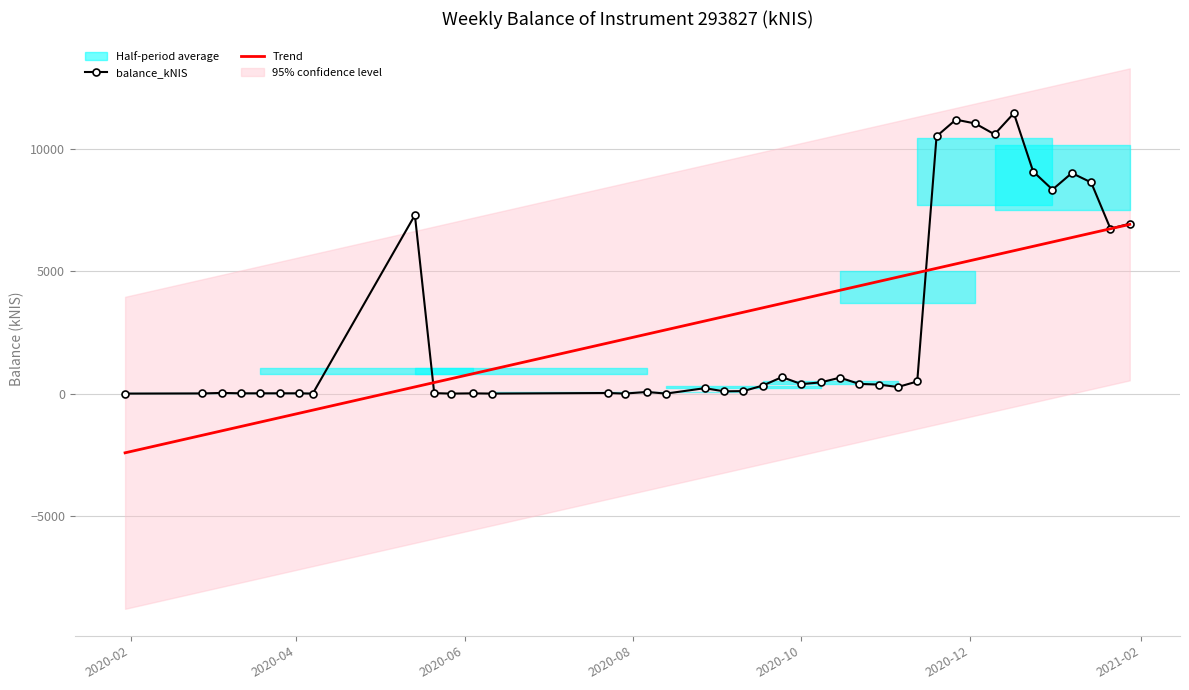

How many points are lower than both their immediate neighbors (excluding endpoints)?

12